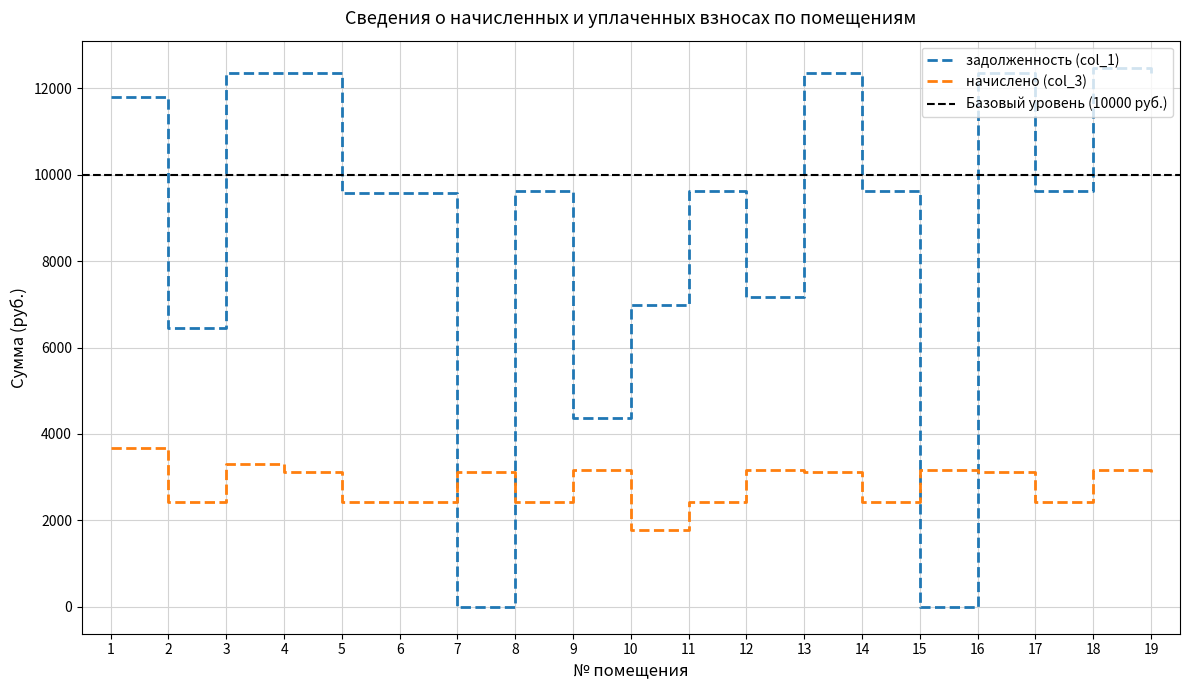

Between which two adjacent categories do задолженность (col_1) and начислено (col_3) first intersect?

6 and 7